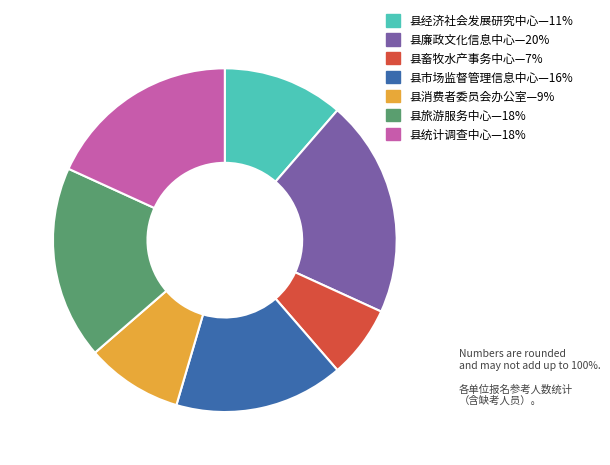

How many segments does this pie chart have?

7